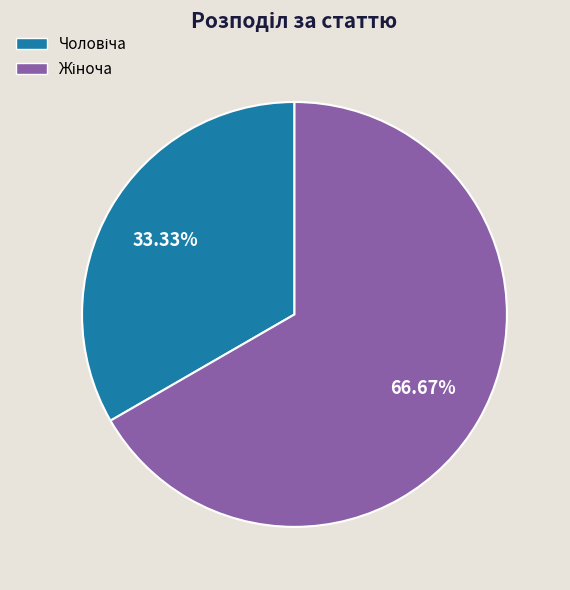

How many slices are in this pie chart?

2